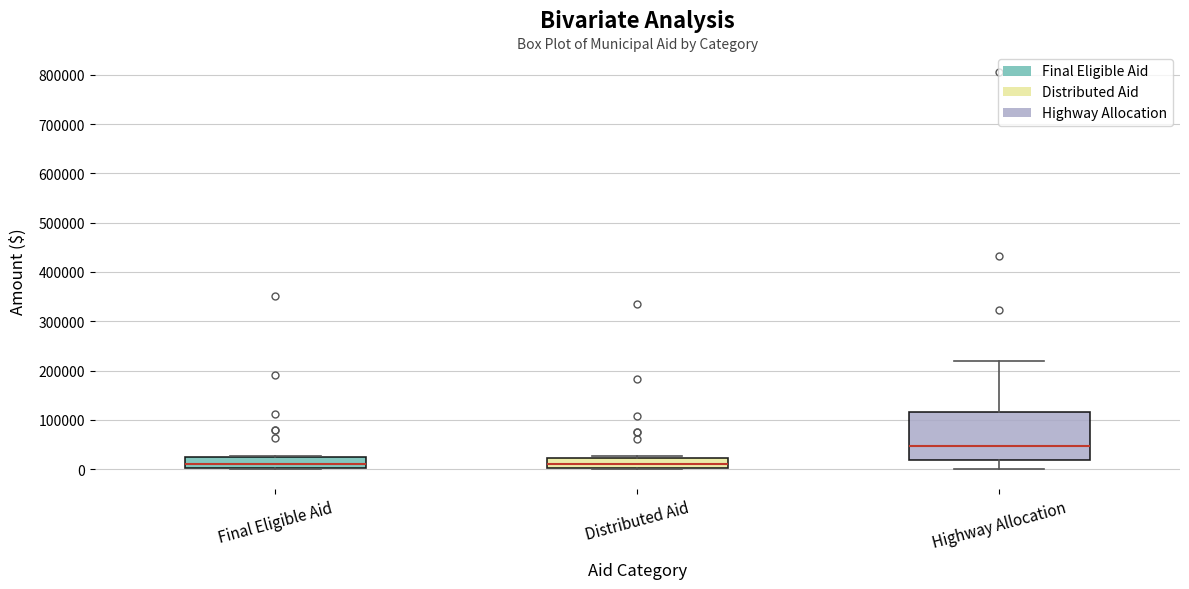

Where is the upper edge of the box for Highway Allocation on the y-axis? The values are not printed on the chart, so give them approximately, as read against the axis.

120000